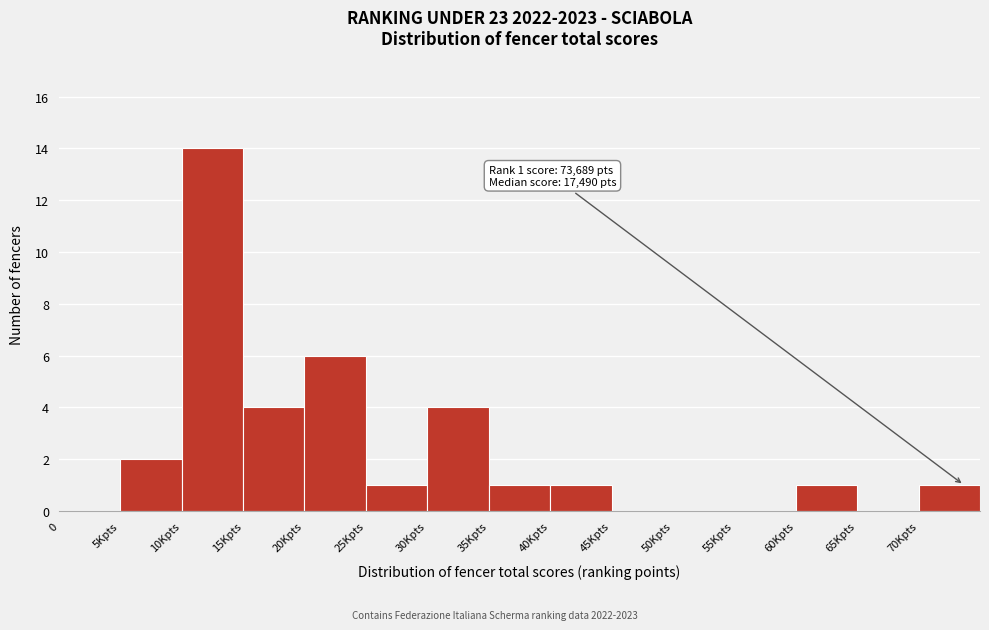

Reading right to left, extract all data points from this chart.

70Kpts=1	65Kpts=0	60Kpts=1	55Kpts=0	50Kpts=0	45Kpts=0	40Kpts=1	35Kpts=1	30Kpts=4	25Kpts=1	20Kpts=6	15Kpts=4	10Kpts=14	5Kpts=2	0=0